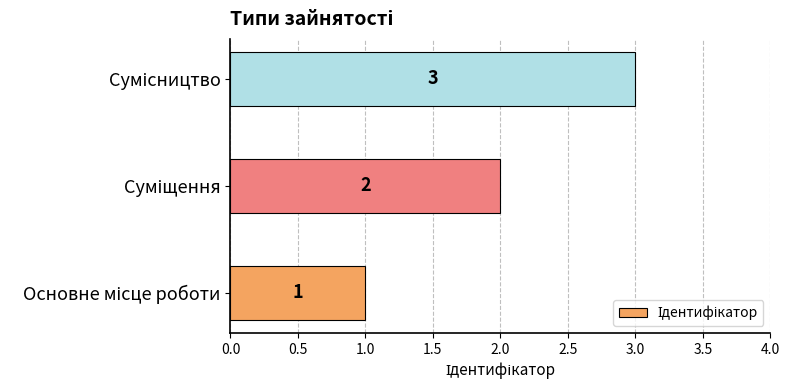

Does the chart contain stacked bars?

No